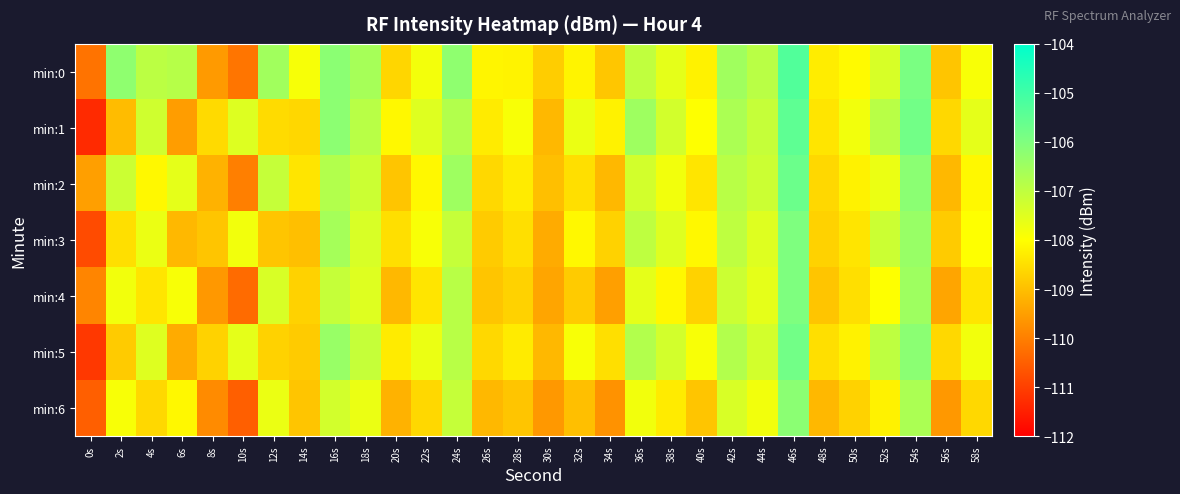

Reading left to right, list all the values displayed in this chart.

min:0: 0s=-110.2	2s=-106.3	4s=-106.9	6s=-106.9	8s=-109.6	10s=-110.1	12s=-106.5	14s=-107.9	16s=-106.2	18s=-106.6	20s=-108.6	22s=-107.8	24s=-106.3	26s=-108.2	28s=-108.2	30s=-108.8	32s=-108.2	34s=-108.9	36s=-107.0	38s=-107.6	40s=-108.2	42s=-106.5	44s=-106.9	46s=-105.3	48s=-108.3	50s=-108.1	52s=-107.4	54s=-105.9	56s=-108.9	58s=-107.9
min:1: 0s=-111.3	2s=-109.0	4s=-107.3	6s=-109.5	8s=-108.6	10s=-107.5	12s=-108.6	14s=-108.6	16s=-106.2	18s=-106.9	20s=-108.1	22s=-107.5	24s=-106.8	26s=-108.3	28s=-107.9	30s=-109.1	32s=-107.7	34s=-108.2	36s=-106.5	38s=-107.3	40s=-108.0	42s=-106.7	44s=-107.1	46s=-105.5	48s=-108.4	50s=-107.8	52s=-106.9	54s=-105.8	56s=-108.6	58s=-107.6
min:2: 0s=-109.5	2s=-107.2	4s=-108.1	6s=-107.6	8s=-109.2	10s=-110.0	12s=-107.1	14s=-108.4	16s=-106.8	18s=-107.2	20s=-108.9	22s=-108.1	24s=-106.5	26s=-108.6	28s=-108.3	30s=-109.0	32s=-108.5	34s=-109.1	36s=-107.3	38s=-107.8	40s=-108.4	42s=-106.9	44s=-107.2	46s=-105.7	48s=-108.6	50s=-108.2	52s=-107.7	54s=-106.2	56s=-109.1	58s=-108.1
min:3: 0s=-110.8	2s=-108.5	4s=-107.7	6s=-109.1	8s=-108.9	10s=-107.8	12s=-108.9	14s=-109.0	16s=-106.6	18s=-107.4	20s=-108.5	22s=-107.9	24s=-107.1	26s=-108.8	28s=-108.5	30s=-109.3	32s=-108.1	34s=-108.7	36s=-107.0	38s=-107.5	40s=-108.1	42s=-107.0	44s=-107.5	46s=-106.0	48s=-108.7	50s=-108.4	52s=-107.2	54s=-106.4	56s=-108.8	58s=-108.0
min:4: 0s=-109.9	2s=-107.8	4s=-108.4	6s=-107.9	8s=-109.6	10s=-110.3	12s=-107.4	14s=-108.7	16s=-107.1	18s=-107.5	20s=-109.1	22s=-108.4	24s=-106.9	26s=-108.9	28s=-108.7	30s=-109.4	32s=-108.8	34s=-109.5	36s=-107.6	38s=-108.1	40s=-108.7	42s=-107.2	44s=-107.6	46s=-106.0	48s=-108.9	50s=-108.5	52s=-108.0	54s=-106.5	56s=-109.4	58s=-108.4
min:5: 0s=-111.1	2s=-108.8	4s=-107.5	6s=-109.3	8s=-108.7	10s=-107.6	12s=-108.7	14s=-108.8	16s=-106.4	18s=-107.1	20s=-108.3	22s=-107.7	24s=-106.9	26s=-108.6	28s=-108.3	30s=-109.1	32s=-107.9	34s=-108.5	36s=-106.8	38s=-107.3	40s=-107.9	42s=-106.8	44s=-107.3	46s=-105.8	48s=-108.5	50s=-108.2	52s=-107.0	54s=-106.2	56s=-108.6	58s=-107.8
min:6: 0s=-110.5	2s=-107.9	4s=-108.6	6s=-108.1	8s=-109.8	10s=-110.5	12s=-107.7	14s=-108.9	16s=-107.3	18s=-107.7	20s=-109.2	22s=-108.6	24s=-107.1	26s=-109.1	28s=-108.9	30s=-109.6	32s=-109.0	34s=-109.7	36s=-107.8	38s=-108.3	40s=-108.9	42s=-107.4	44s=-107.8	46s=-106.2	48s=-109.1	50s=-108.7	52s=-108.2	54s=-106.7	56s=-109.6	58s=-108.6